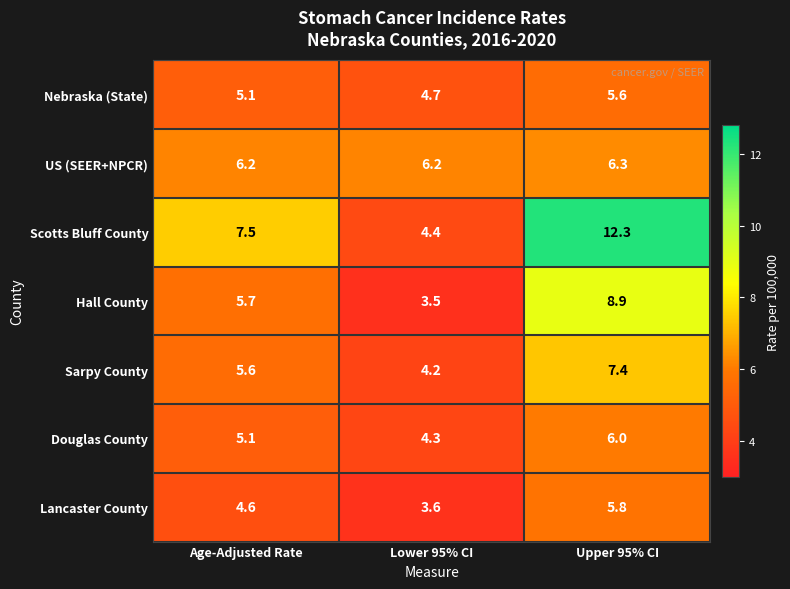

Reading right to left, extract all data points from this chart.

Nebraska (State): Upper 95% CI=5.6	Lower 95% CI=4.7	Age-Adjusted Rate=5.1
US (SEER+NPCR): Upper 95% CI=6.3	Lower 95% CI=6.2	Age-Adjusted Rate=6.2
Scotts Bluff County: Upper 95% CI=12.3	Lower 95% CI=4.4	Age-Adjusted Rate=7.5
Hall County: Upper 95% CI=8.9	Lower 95% CI=3.5	Age-Adjusted Rate=5.7
Sarpy County: Upper 95% CI=7.4	Lower 95% CI=4.2	Age-Adjusted Rate=5.6
Douglas County: Upper 95% CI=6.0	Lower 95% CI=4.3	Age-Adjusted Rate=5.1
Lancaster County: Upper 95% CI=5.8	Lower 95% CI=3.6	Age-Adjusted Rate=4.6